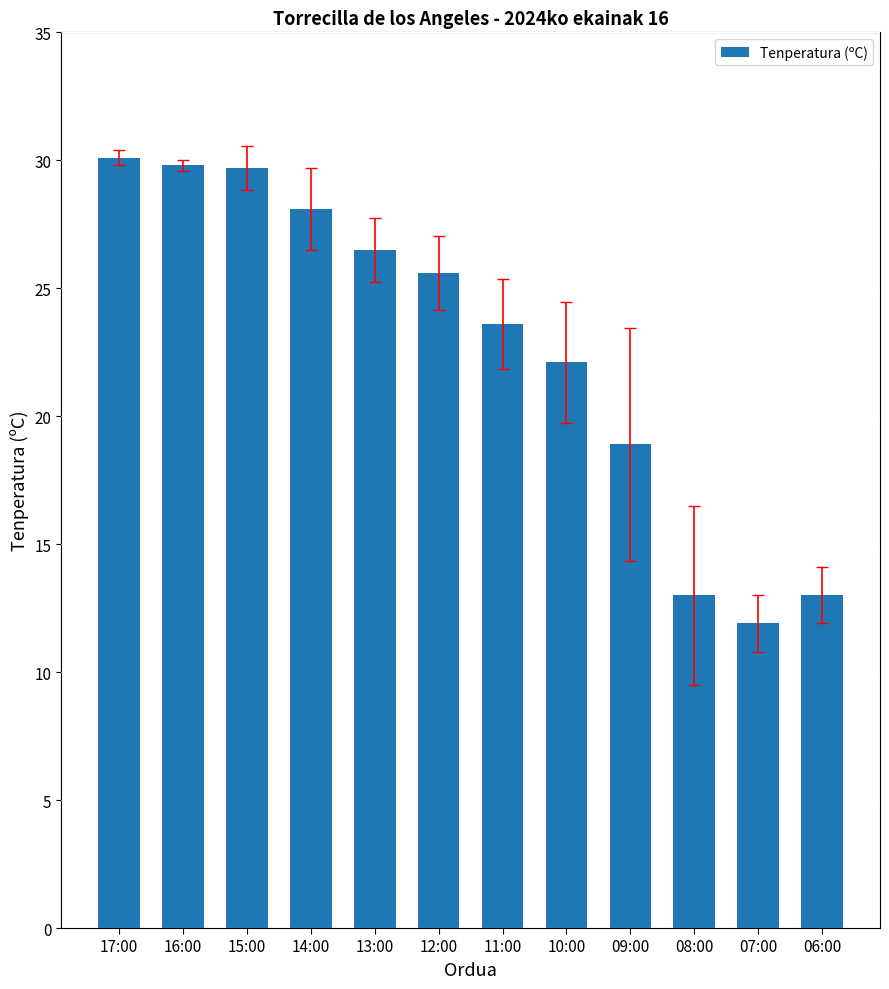

What is the label of the 5th bar from the left?

13:00